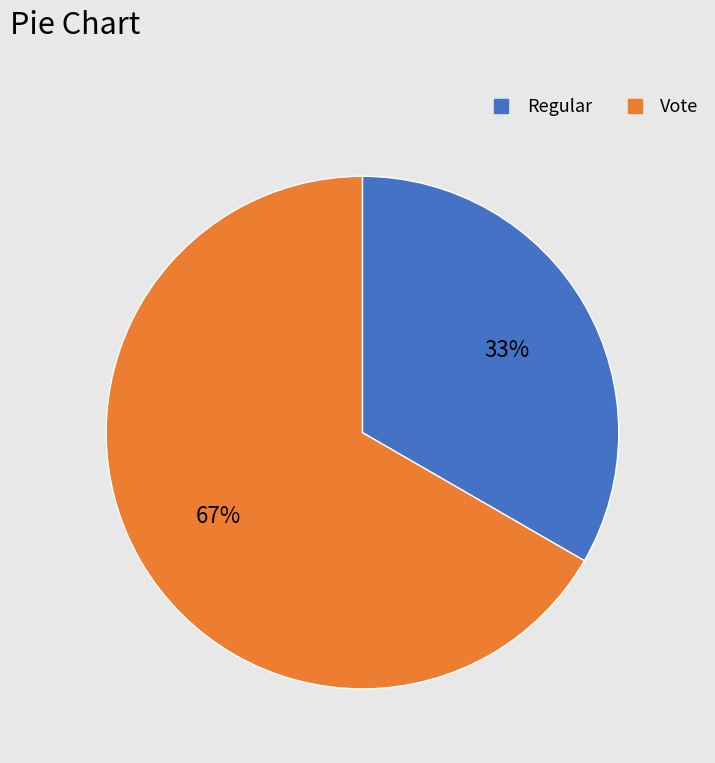

Is there a majority slice in this chart?

Yes